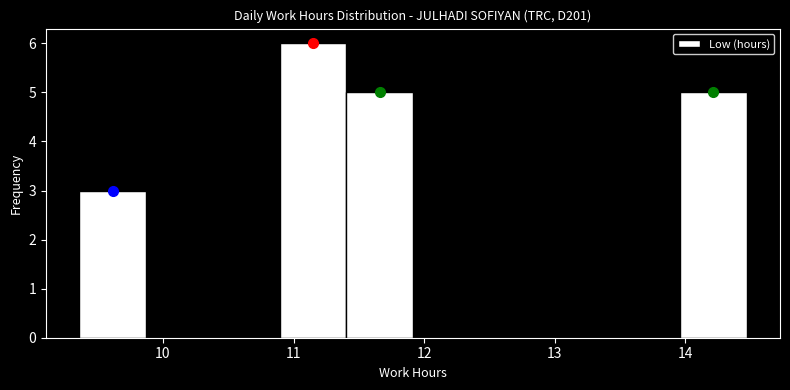

Reading left to right, list every bar in this chart as the range it spans on the x-axis followed by its height. Neither the bar edges nor the heights are printed on the chart, so give them approximately, as read against the axes.

9.4 to 9.9: 3
9.9 to 10.4: 0
10.4 to 10.9: 0
10.9 to 11.4: 6
11.4 to 11.9: 5
11.9 to 12.4: 0
12.4 to 12.9: 0
12.9 to 13.4: 0
13.4 to 14.0: 0
14.0 to 14.5: 5